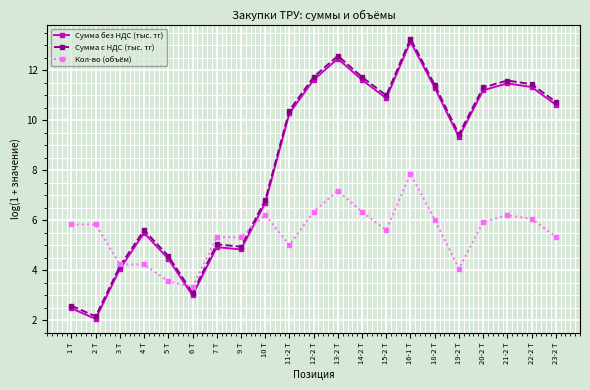

Which series has the widest spread of values?

Сумма с НДС (тыс. тг)